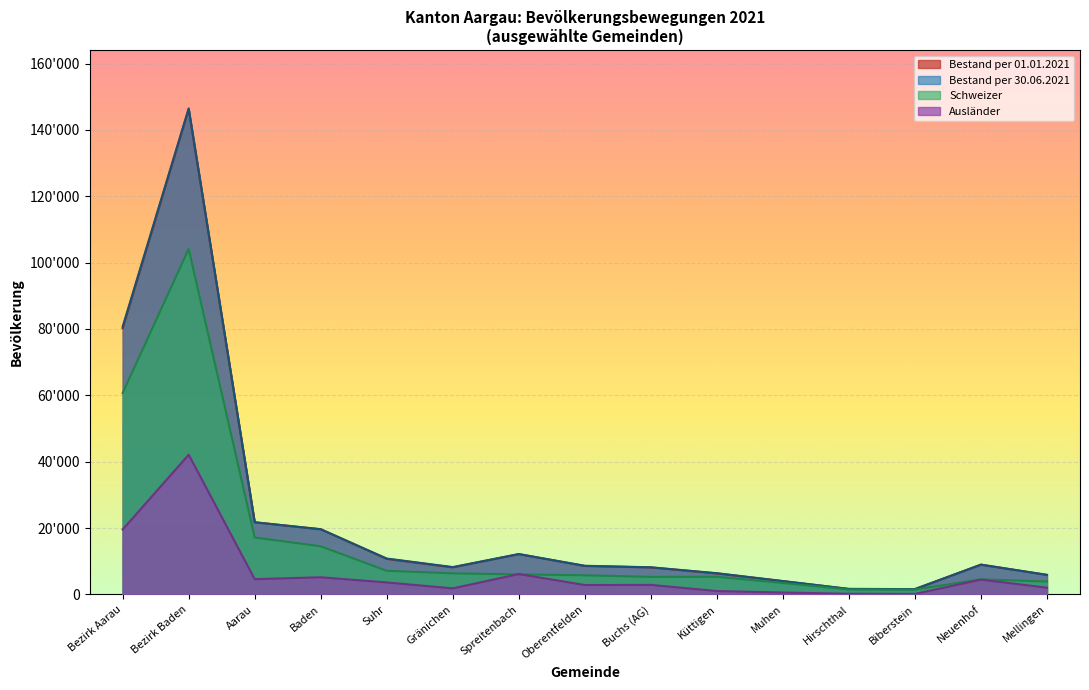

How many intersections are there between Schweizer and Bestand per 01.01.2021?

5